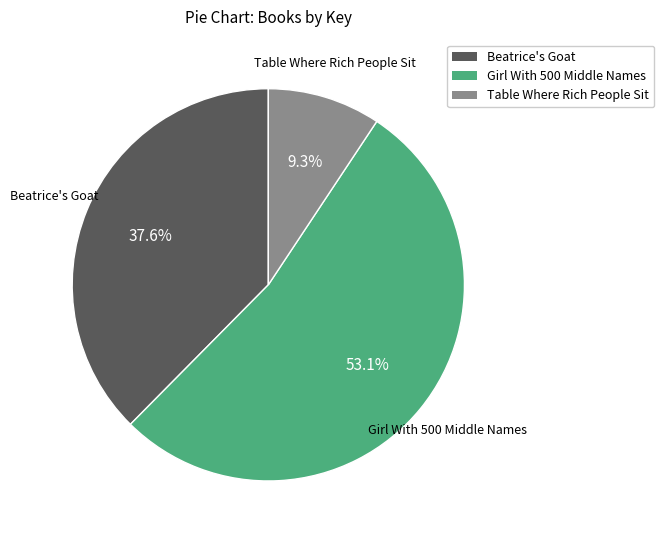

To the nearest percent, what is the average slice percentage?

33%